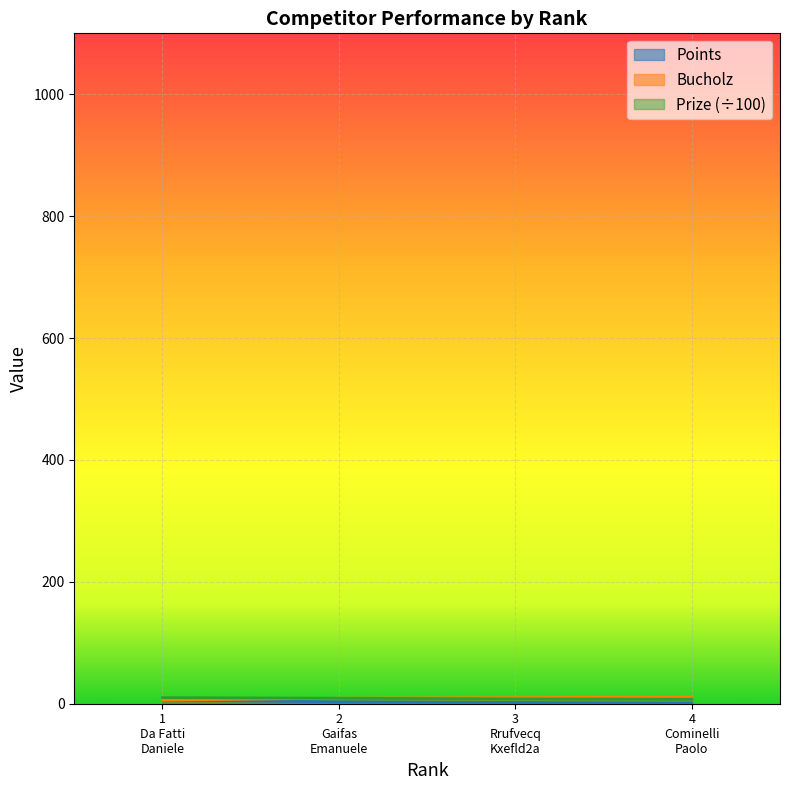

True or false: Bucholz and Prize cross at least once.

False